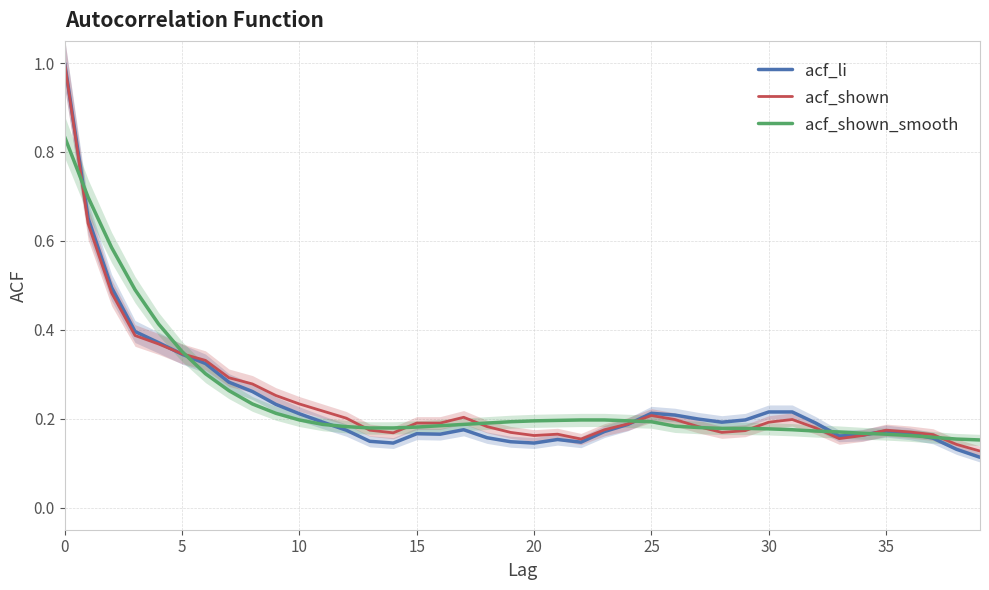

Between 0 and 34, which series saw the biggest shift?

acf_shown